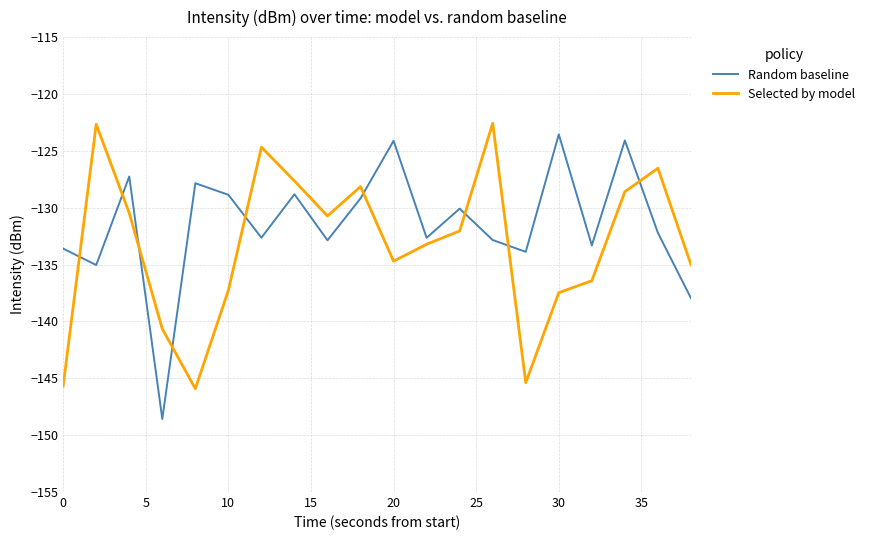

Rank the series by their average value, from lowest to highest.

Selected by model, Random baseline